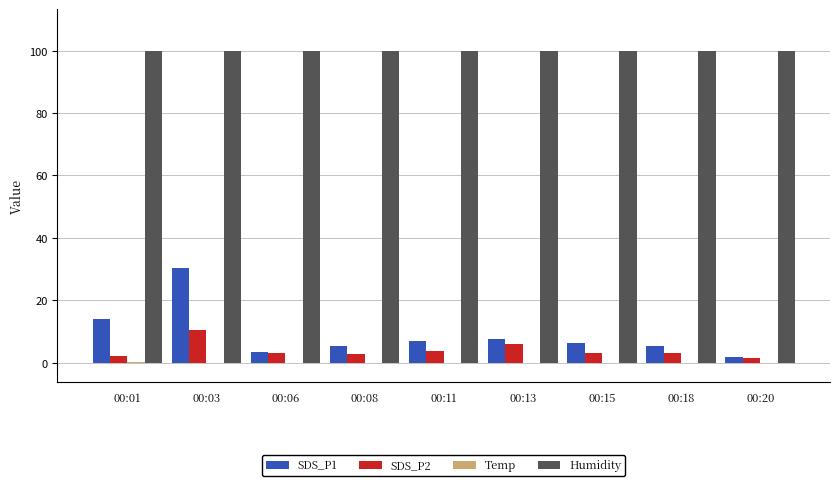

What is the total value across all series at 00:06?

106.5